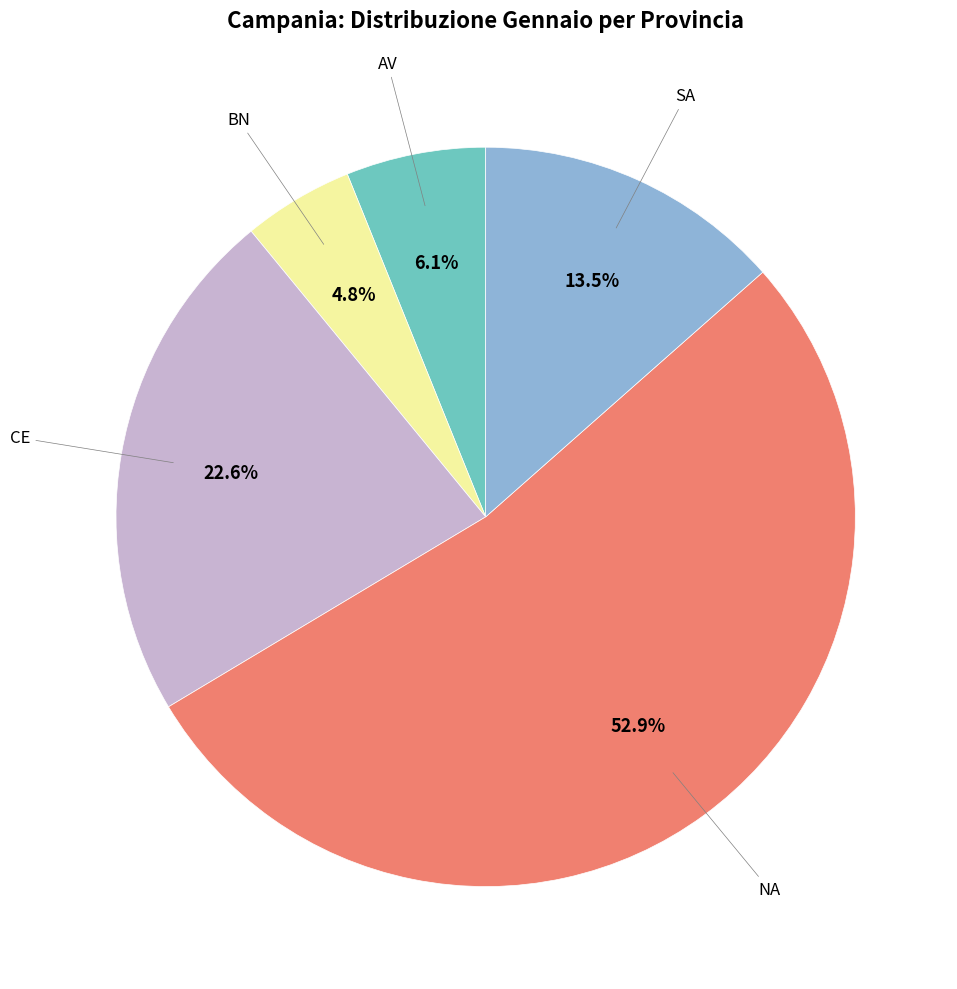

Is there any slice that represents more than half of the pie?

Yes